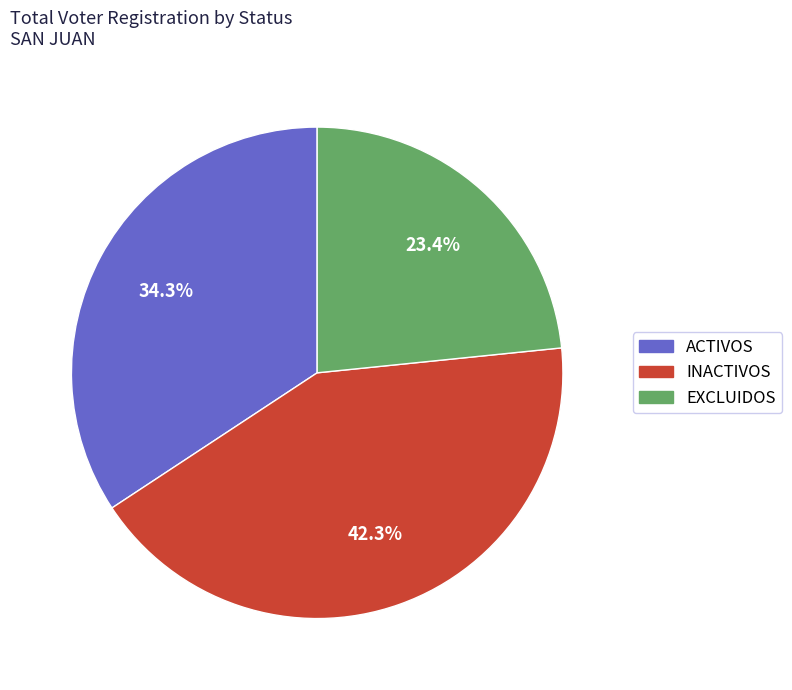

Which slice is the largest?

INACTIVOS